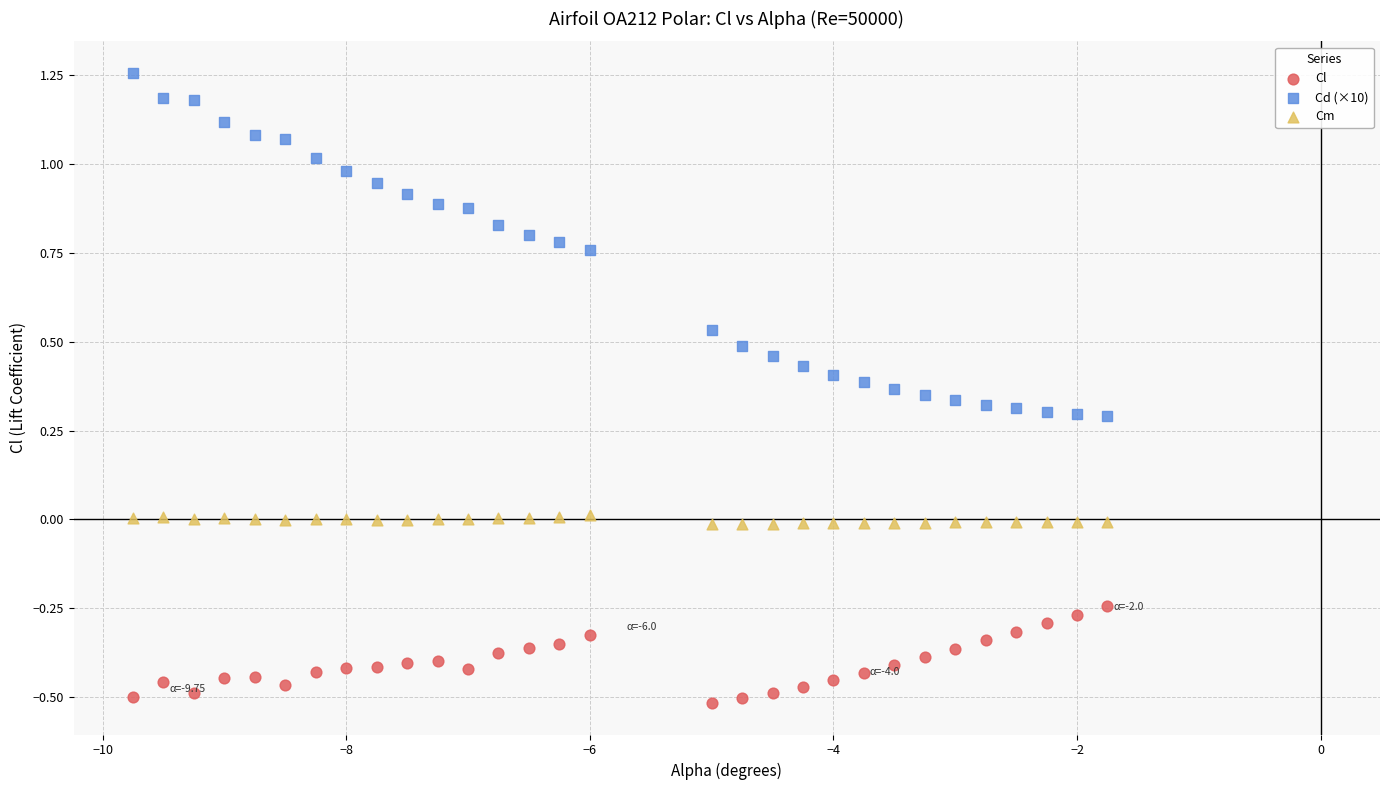

Which series contains the highest Y value?

Cd (×10)